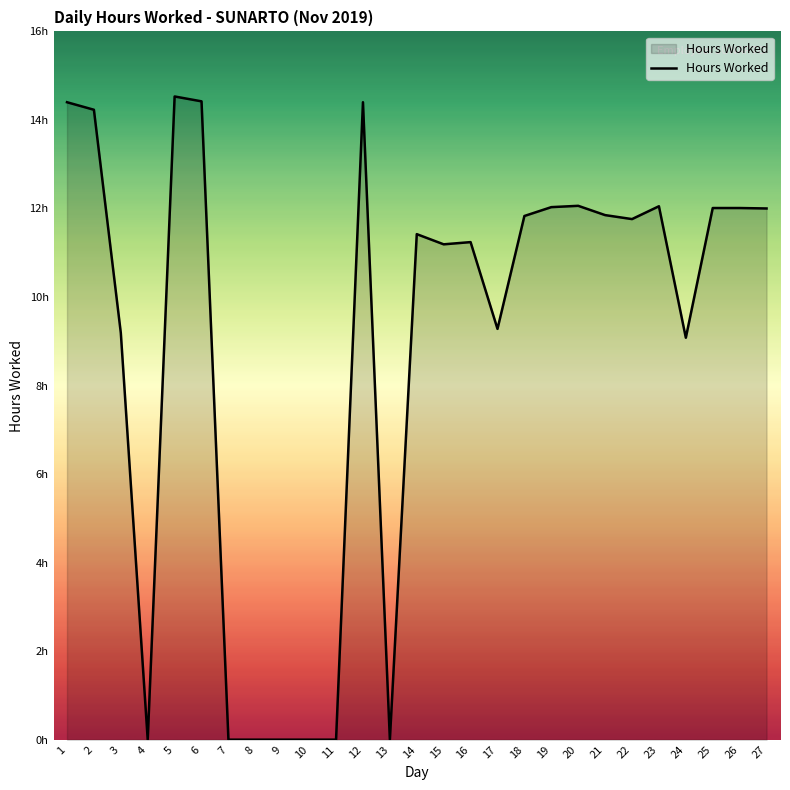

Does the chart have visible grid lines?

No